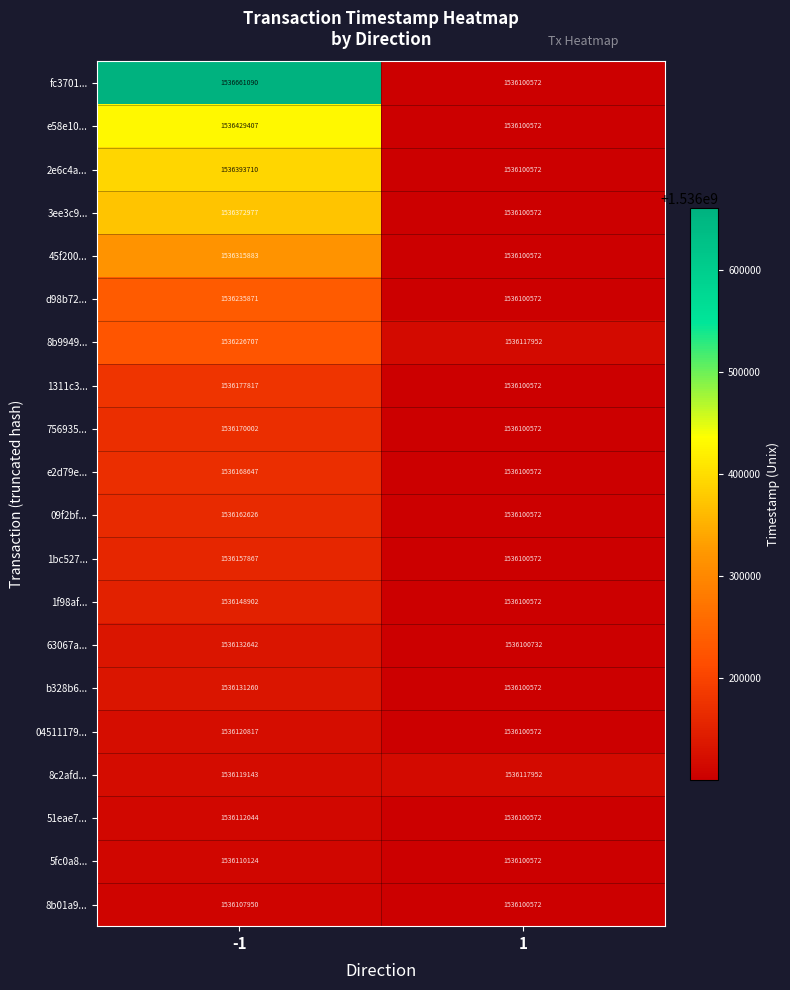

What is the sum of all fc3701... values?

3072761662